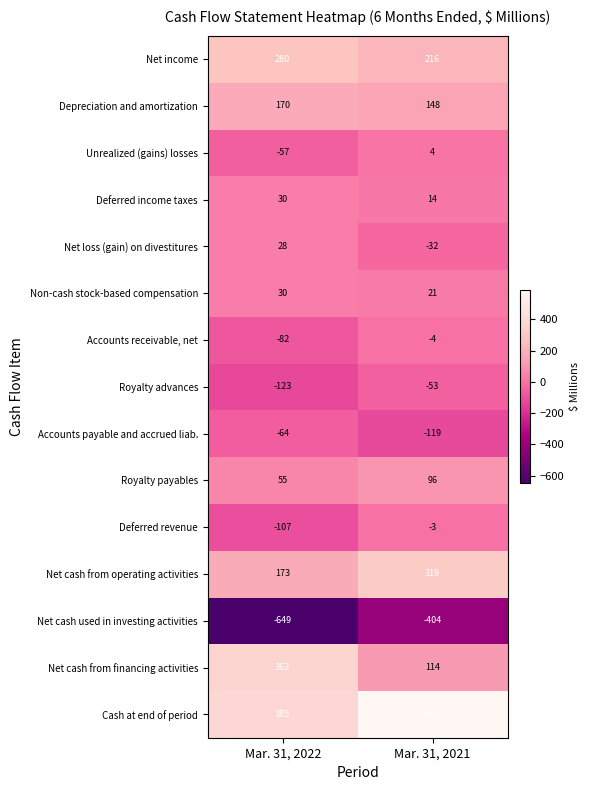

At Mar. 31, 2021, list the series in order from largest to smallest.

Cash at end of period, Net cash from operating activities, Net income, Depreciation and amortization, Net cash from financing activities, Royalty payables, Non-cash stock-based compensation, Deferred income taxes, Unrealized (gains) losses, Deferred revenue, Accounts receivable, net, Net loss (gain) on divestitures, Royalty advances, Accounts payable and accrued liab., Net cash used in investing activities